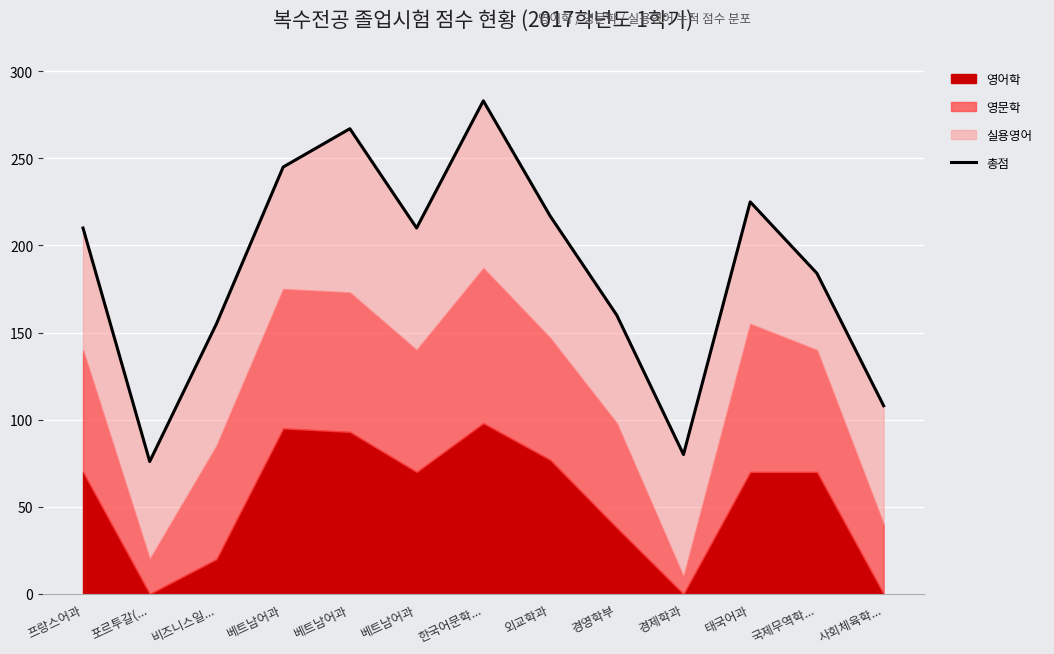

Reading left to right, extract all data points from this chart.

210	76	155	245	267	210	283	217	160	80	225	184	108